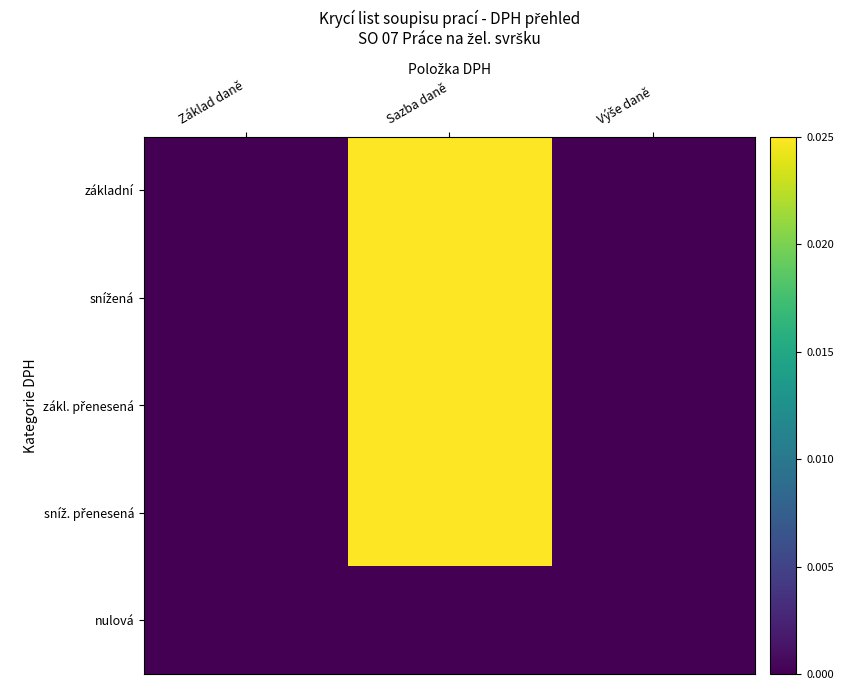

At Sazba daně, list the series in order from largest to smallest.

základní, zákl. přenesená, snížená, sníž. přenesená, nulová